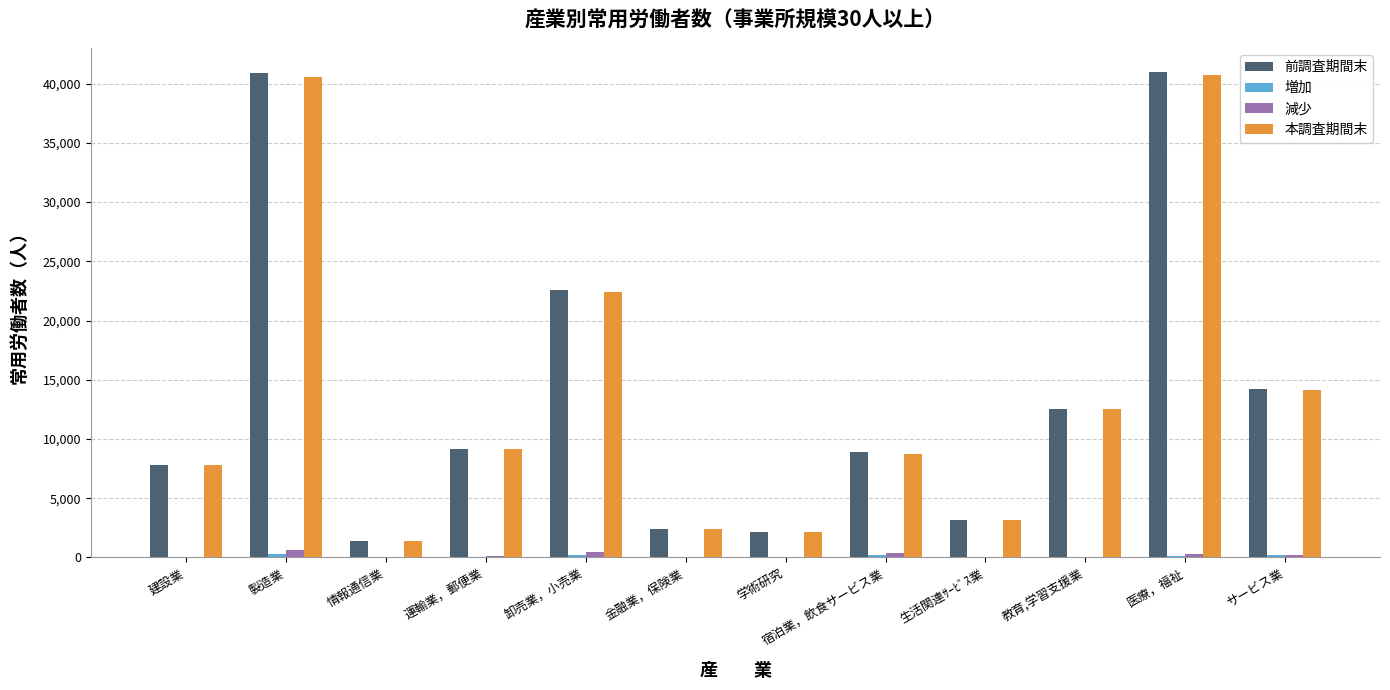

What is the maximum value shown in the chart?

40974